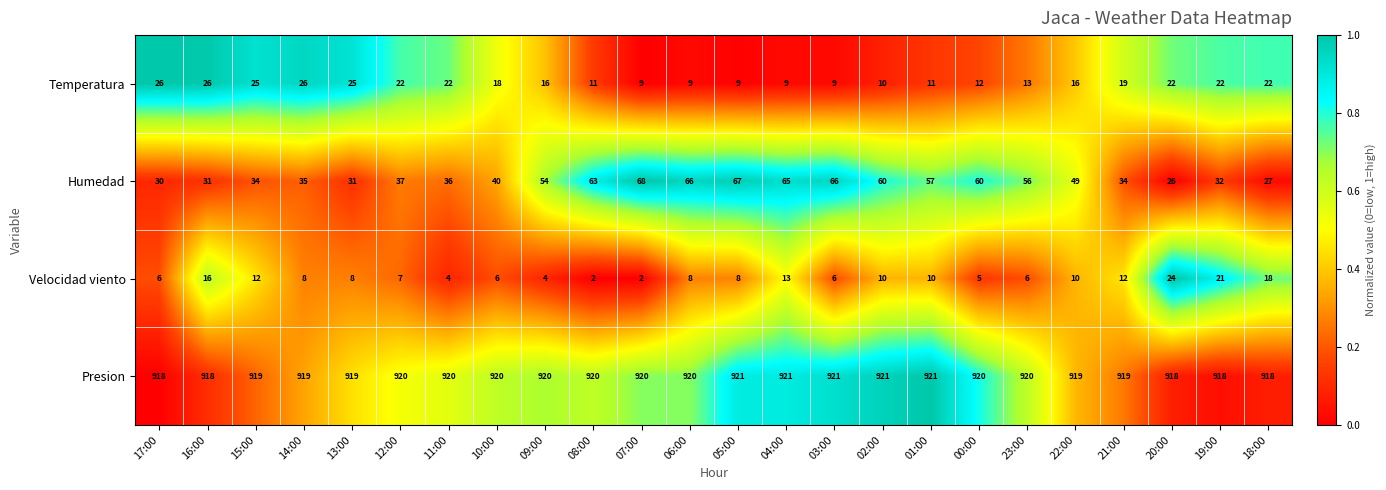

Which series has the largest total across all categories?

Presion